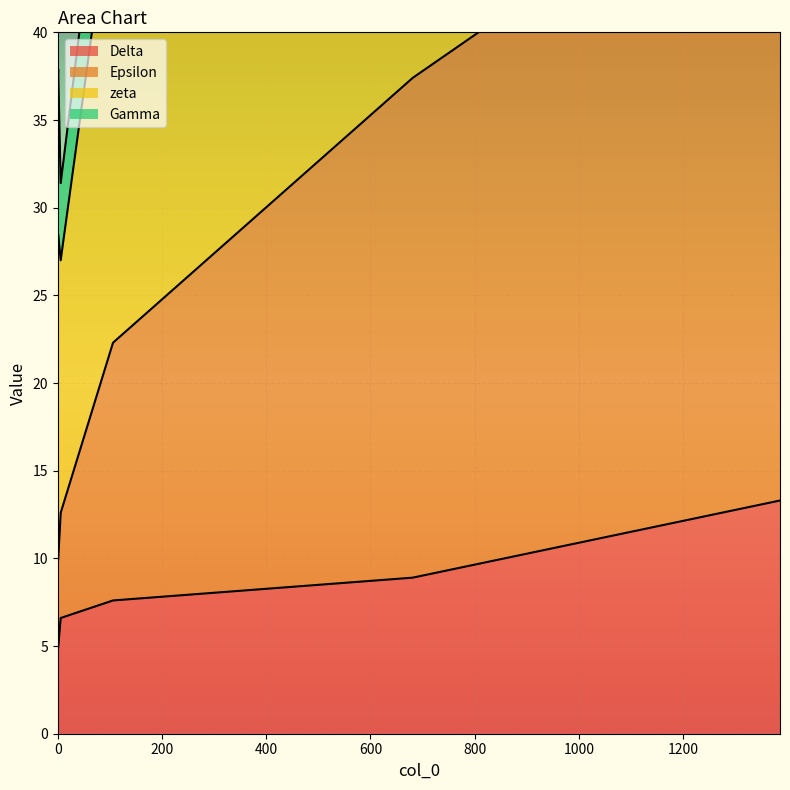

What is the maximum value for Delta?

13.3